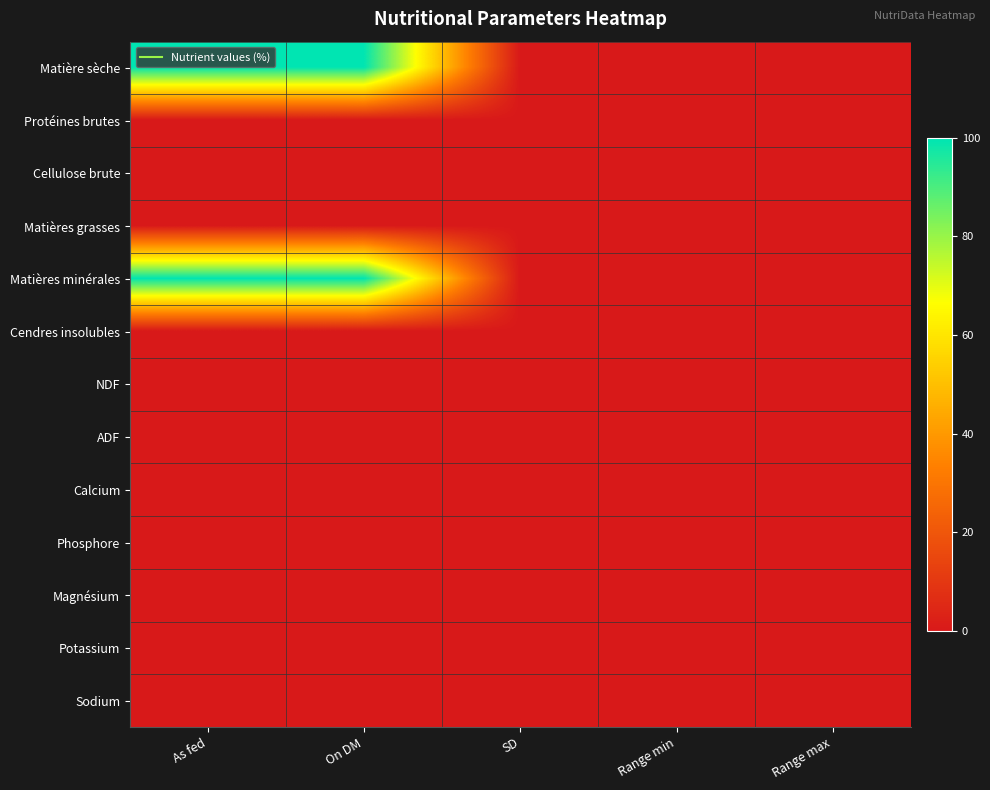

Reading left to right, transcribe all the data shown in this chart.

Matière sèche: As fed=99.9	On DM=100.0	SD=0.0	Range min=0.0	Range max=0.0
Protéines brutes: As fed=0.0	On DM=0.0	SD=0.0	Range min=0.0	Range max=0.0
Cellulose brute: As fed=0.0	On DM=0.0	SD=0.0	Range min=0.0	Range max=0.0
Matières grasses: As fed=0.0	On DM=0.0	SD=0.0	Range min=0.0	Range max=0.0
Matières minérales: As fed=99.9	On DM=100.0	SD=0.0	Range min=0.0	Range max=0.0
Cendres insolubles: As fed=0.0	On DM=0.0	SD=0.0	Range min=0.0	Range max=0.0
NDF: As fed=0.0	On DM=0.0	SD=0.0	Range min=0.0	Range max=0.0
ADF: As fed=0.0	On DM=0.0	SD=0.0	Range min=0.0	Range max=0.0
Calcium: As fed=0.0	On DM=0.0	SD=0.0	Range min=0.0	Range max=0.0
Phosphore: As fed=0.0	On DM=0.0	SD=0.0	Range min=0.0	Range max=0.0
Magnésium: As fed=0.0	On DM=0.0	SD=0.0	Range min=0.0	Range max=0.0
Potassium: As fed=0.0	On DM=0.0	SD=0.0	Range min=0.0	Range max=0.0
Sodium: As fed=0.0	On DM=0.0	SD=0.0	Range min=0.0	Range max=0.0